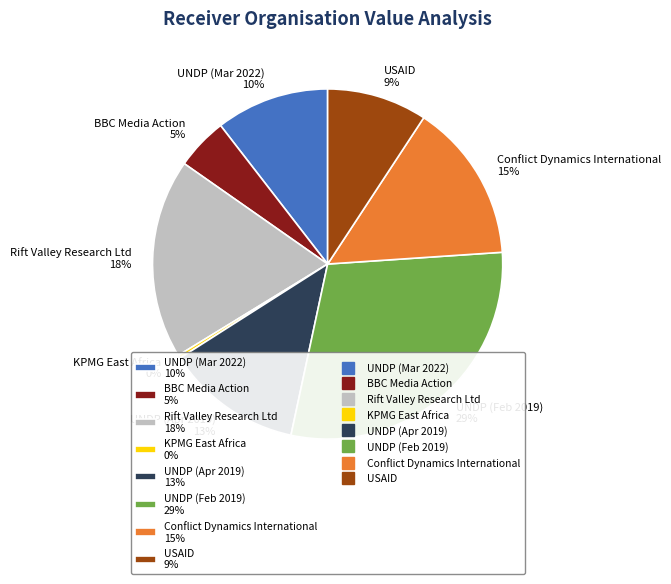

How many slices are in this pie chart?

8